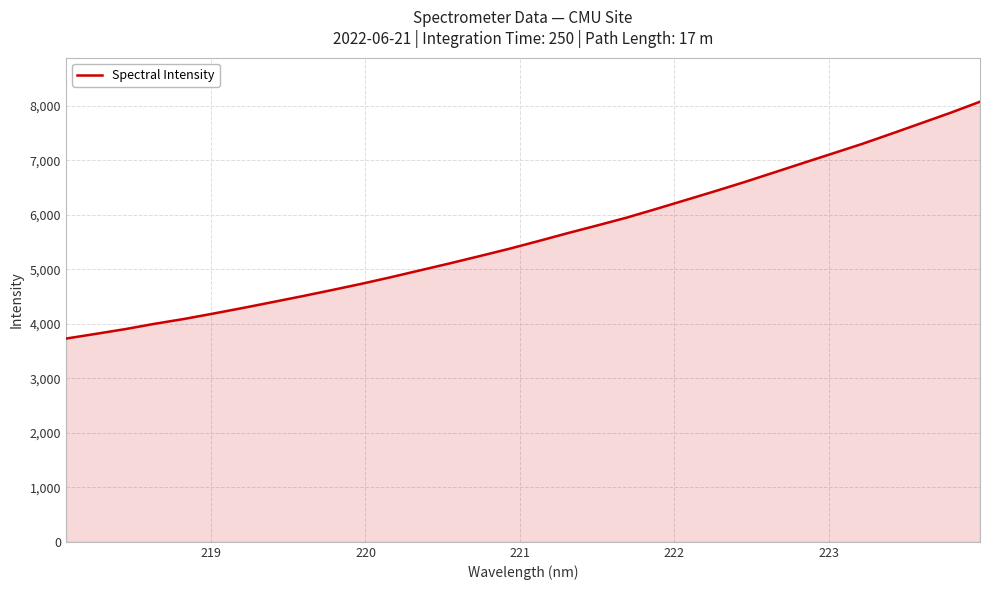

What is the minimum value shown in the chart?

3728.5